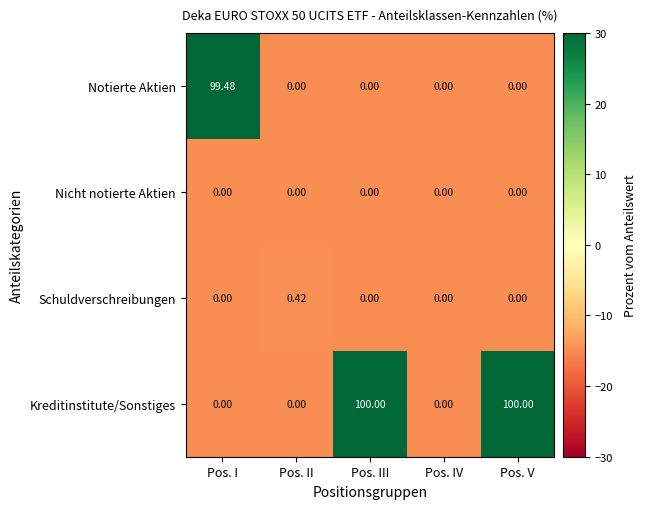

Which category has the highest value in the Notierte Aktien series?

Pos. I